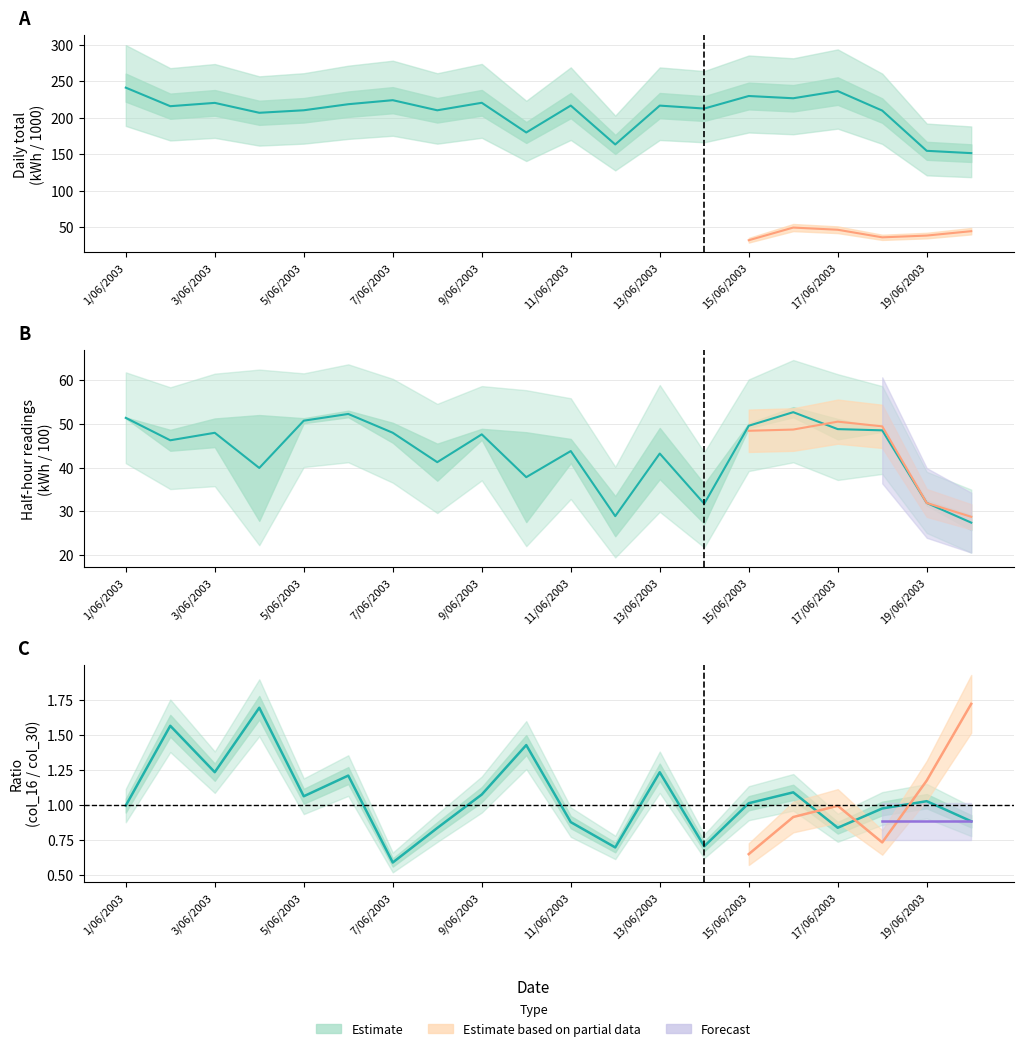

At 17/06/2003, list the series in order from largest to smallest.

col_56 (daily total /1000), col_15/col_32 mean /100, col_16 / col_30 ratio